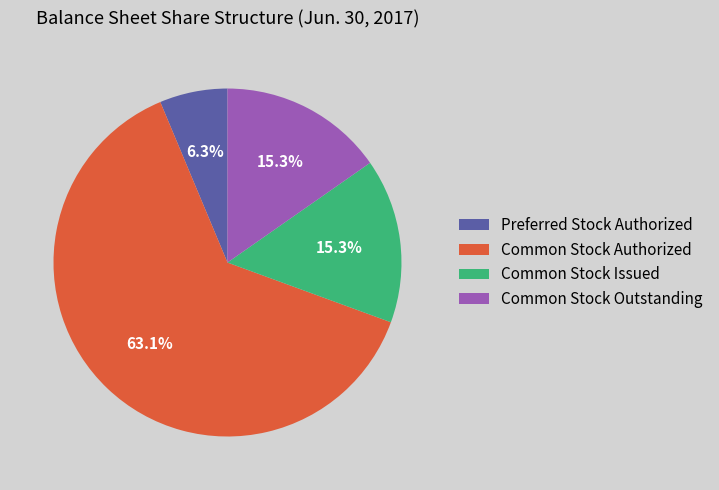

To the nearest percent, what is the average slice percentage?

25%